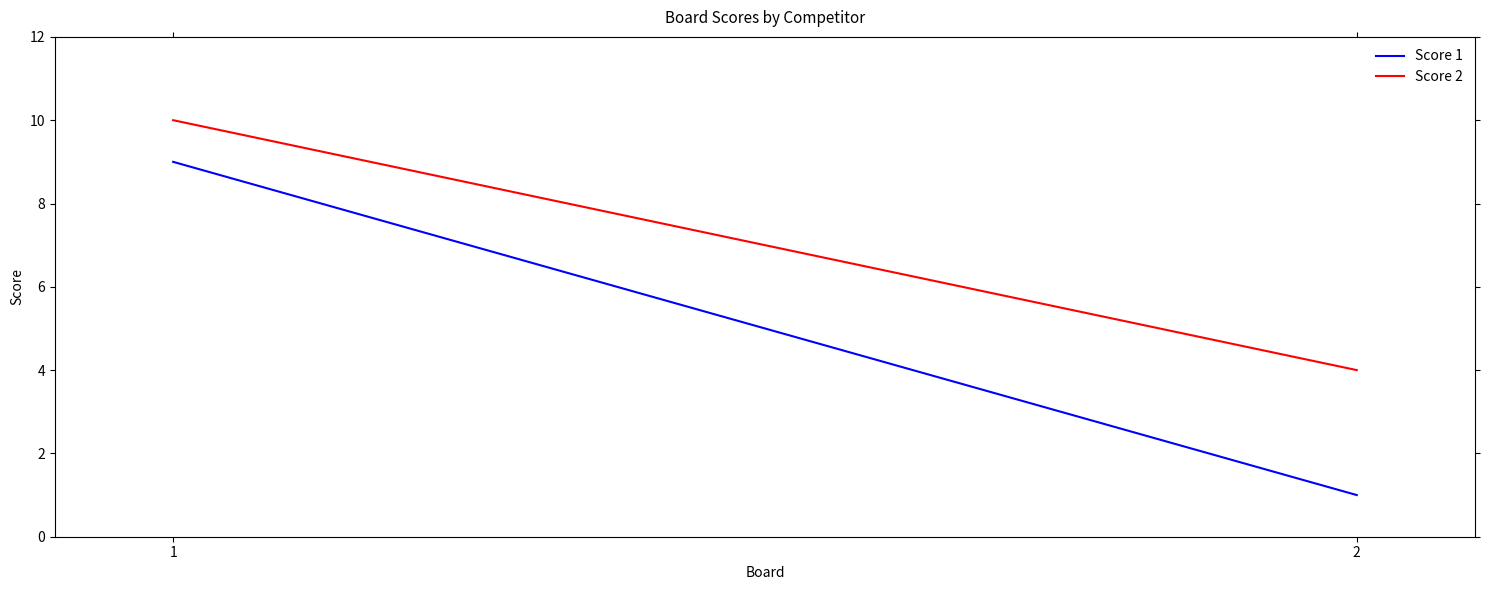

What is the difference between the Score 2 values at 1 and 2?

6